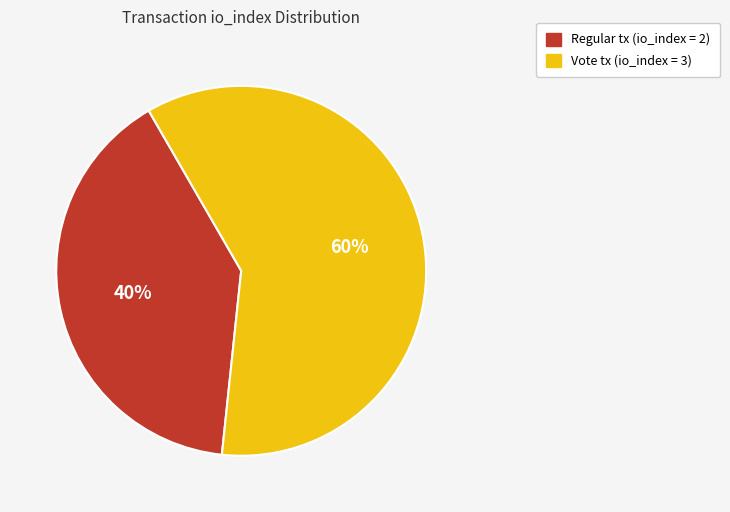

Does any single category account for the majority?

Yes